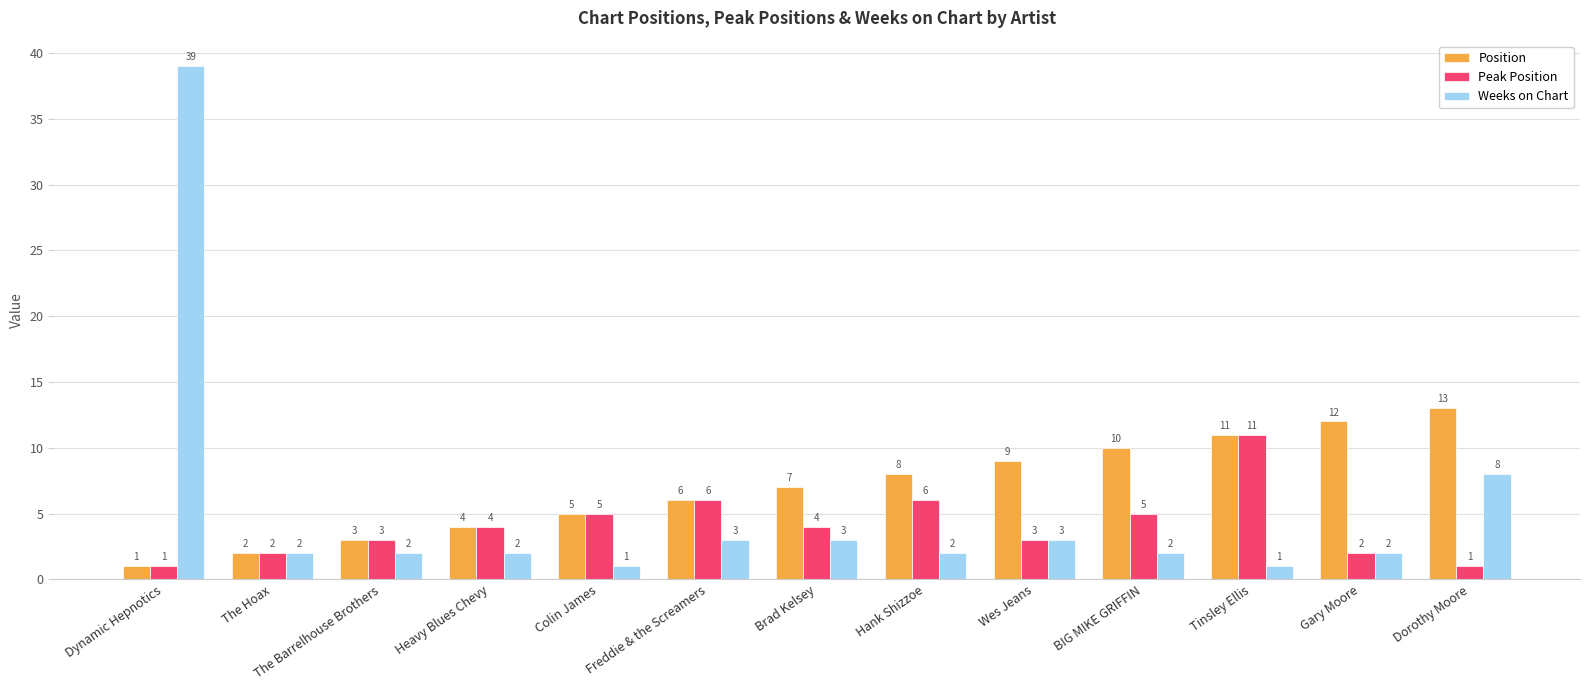

The Position series shows 6 at BIG MIKE GRIFFIN. True or false?

False